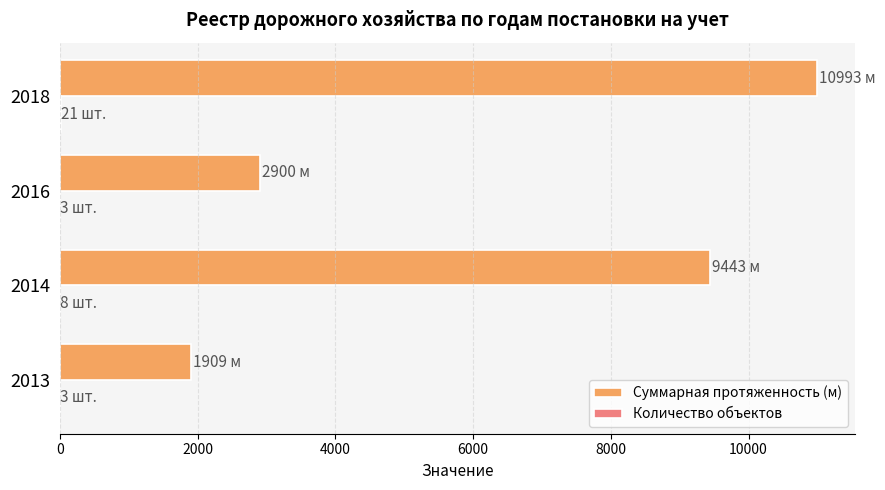

True or false: Суммарная протяженность (м) has a value of 10993 at 2018.

True